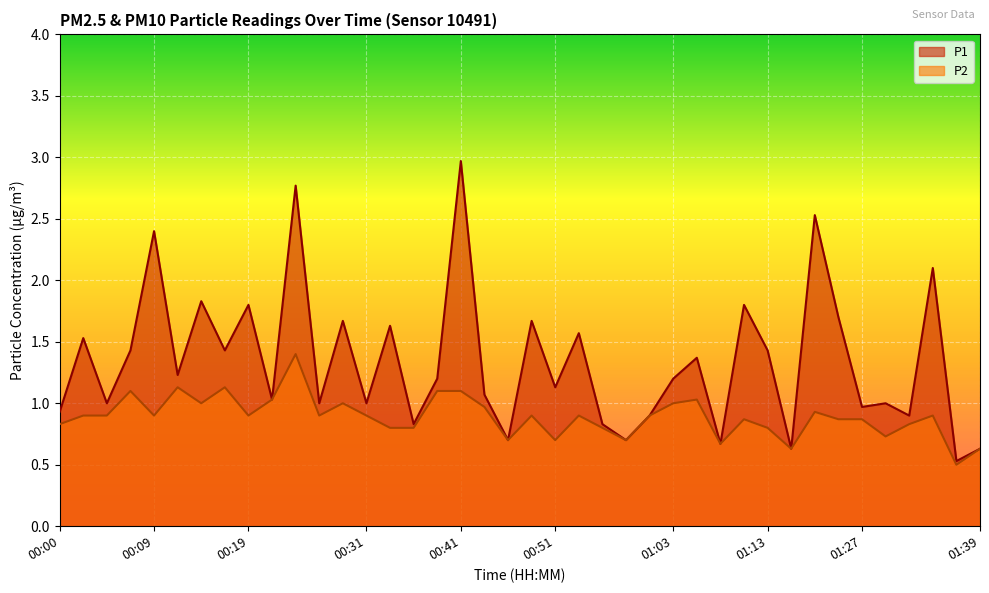

What is the sum of the P1 values at 01:06 and 01:01?

2.3